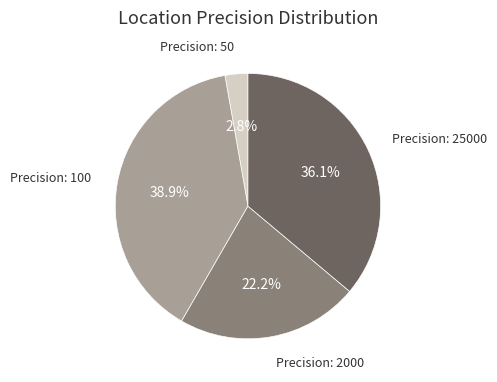

How many slices are in this pie chart?

4